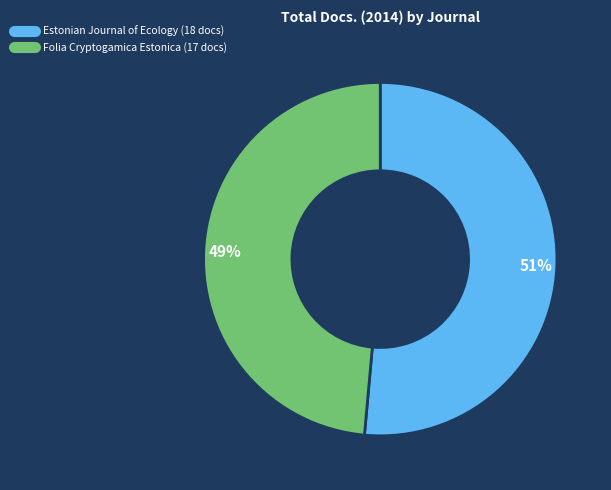

To the nearest percent, what is the combined percentage of Folia Cryptogamica Estonica and Estonian Journal of Ecology?

100%